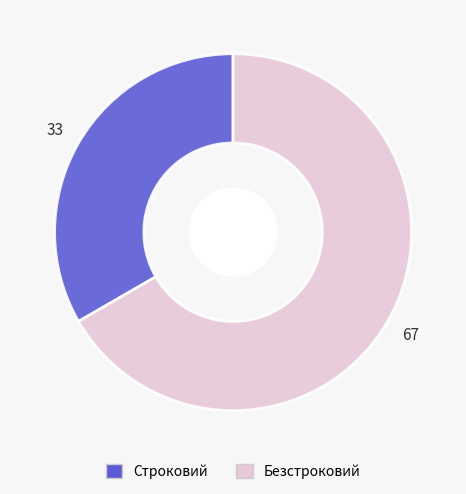

How many slices are in this pie chart?

2